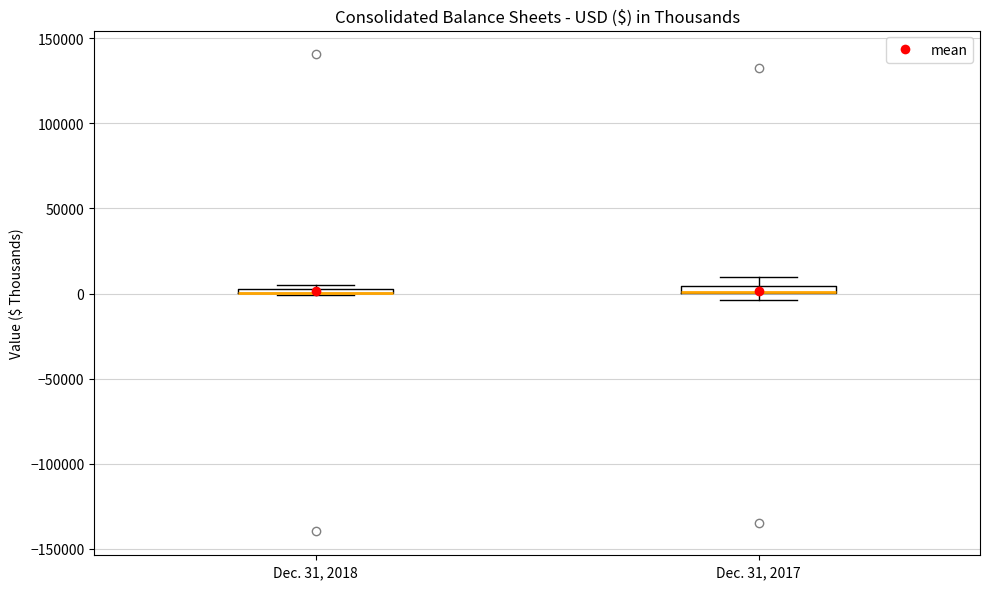

Where is the lower edge of the box for Dec. 31, 2018 on the y-axis? The values are not printed on the chart, so give them approximately, as read against the axis.

0